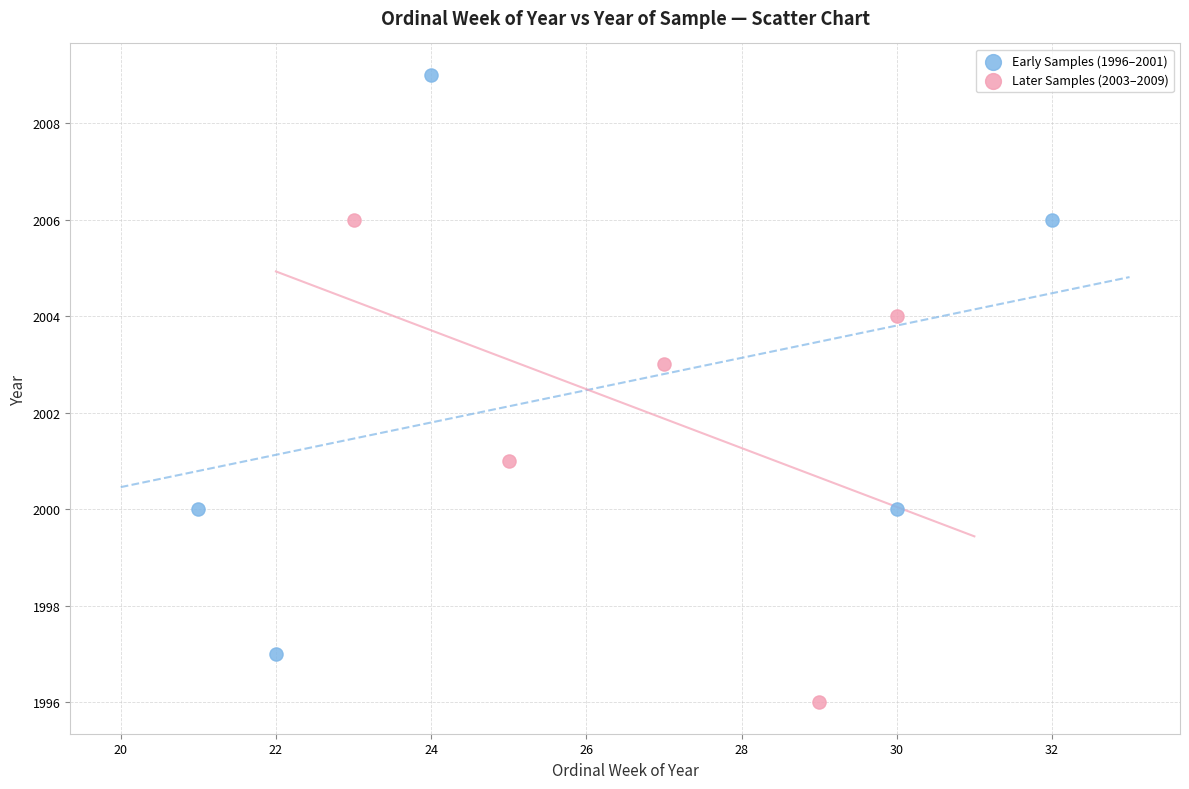

Which series reaches the maximum Y coordinate?

Early Samples (1996–2001)